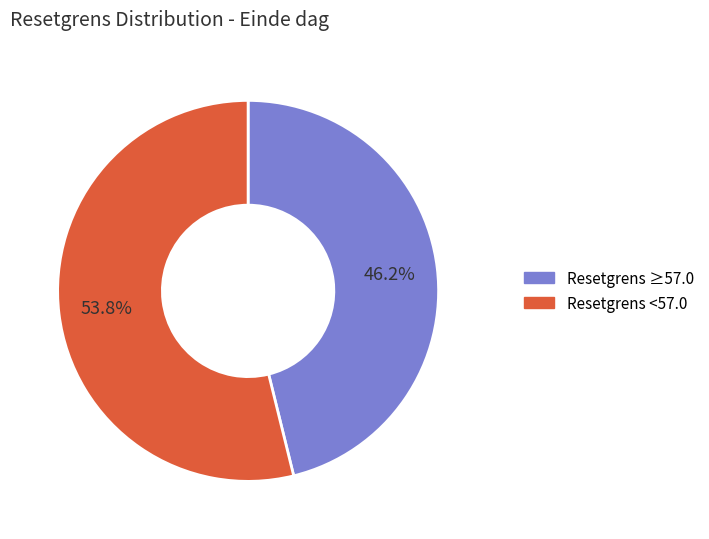

Does any single category account for the majority?

Yes